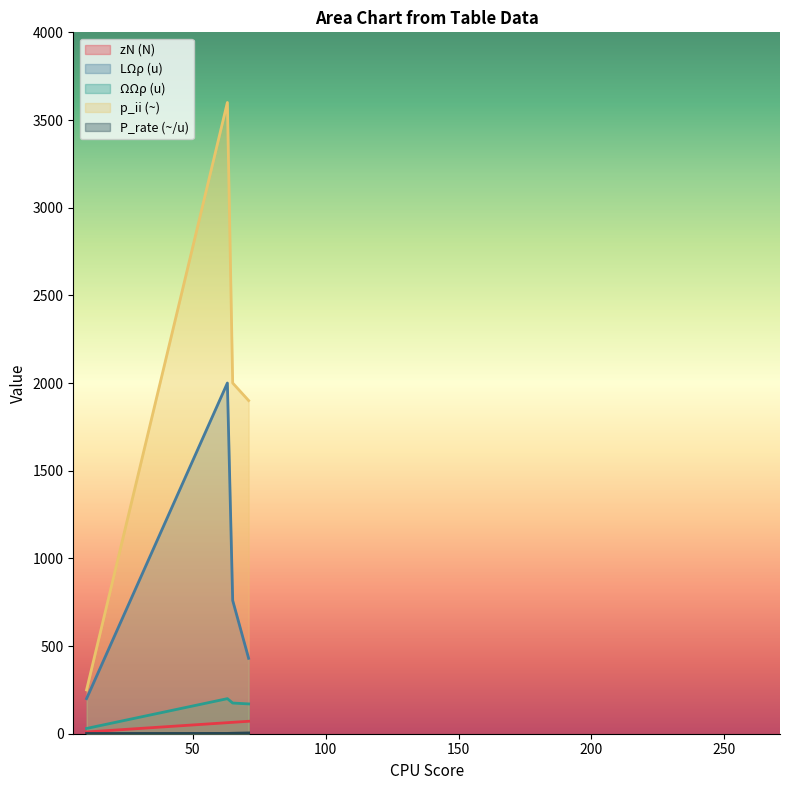

True or false: LΩρ and P_rate cross at least once.

False